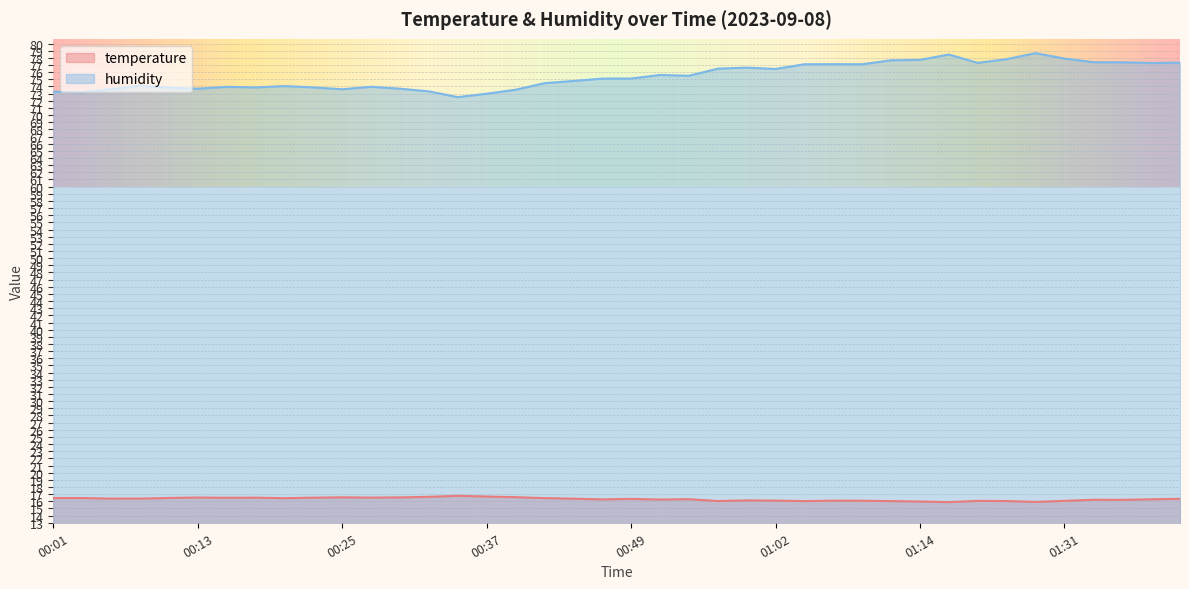

Rank the categories by humidity value from highest to lowest.

01:29, 01:16, 01:31, 01:27, 01:14, 01:11, 01:34, 01:36, 01:41, 01:19, 01:39, 01:06, 01:04, 01:09, 00:59, 00:57, 01:02, 00:52, 00:54, 00:49, 00:47, 00:45, 00:42, 00:08, 00:20, 00:28, 00:15, 00:18, 00:23, 00:10, 00:13, 00:30, 00:06, 00:25, 00:40, 00:32, 00:01, 00:03, 00:37, 00:35